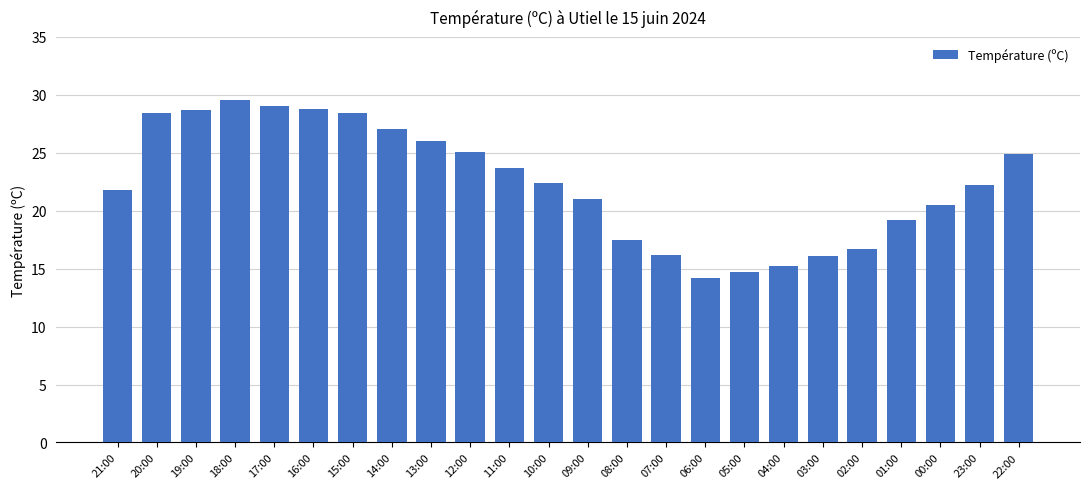

What is the label of the 10th bar from the left?

12:00